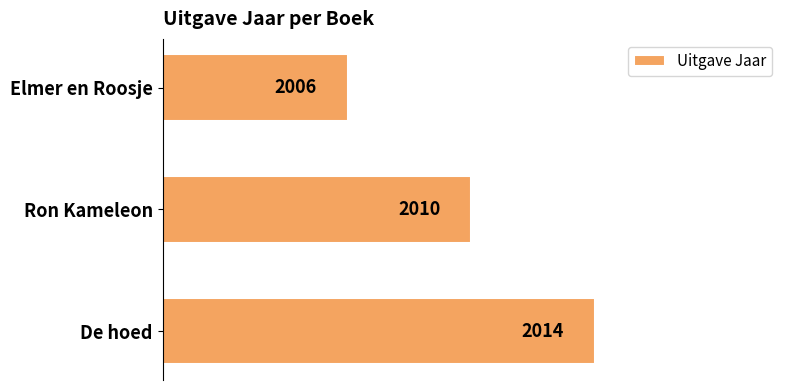

At which label is the value closest to 2010?

Ron Kameleon